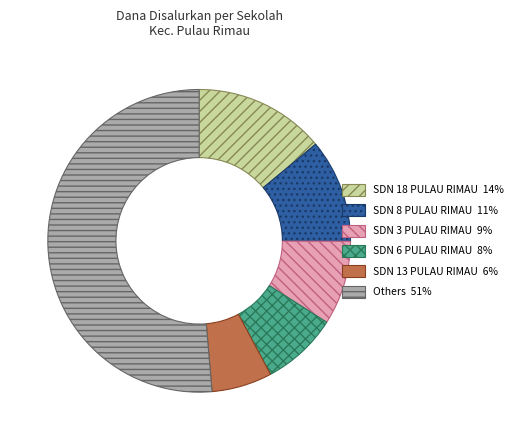

How many slices are in this pie chart?

6